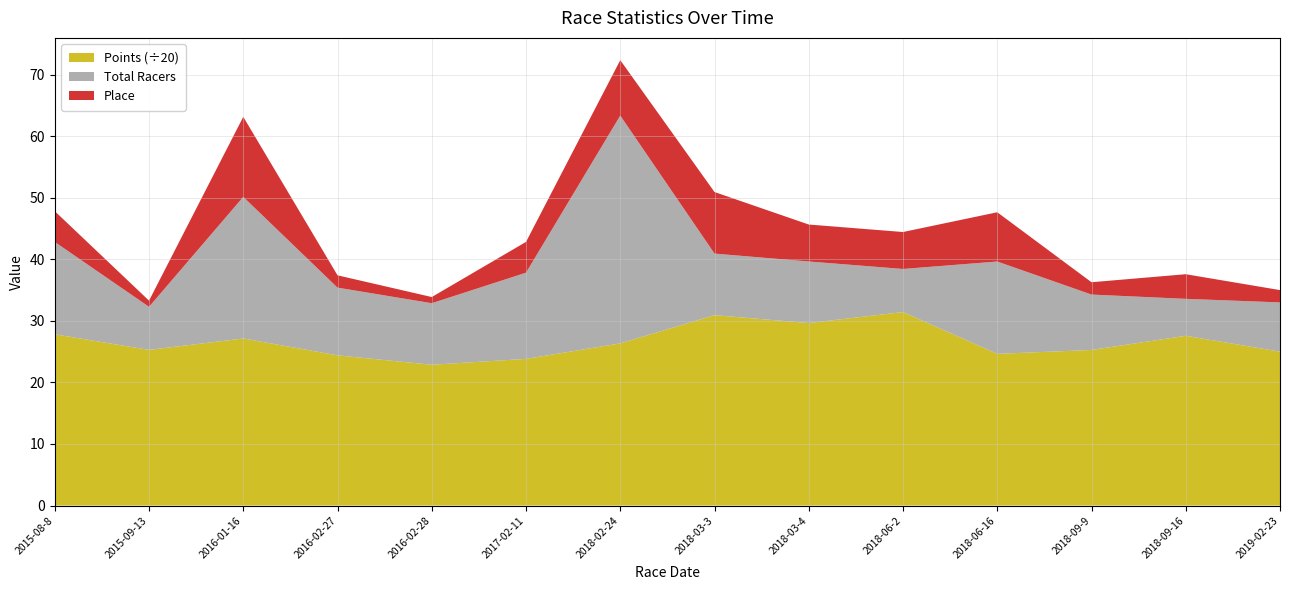

Reading left to right, what are all the values shown in this chart?

Total Racers: 2015-08-8=15.0	2015-09-13=7.0	2016-01-16=23.0	2016-02-27=11.0	2016-02-28=10.0	2017-02-11=14.0	2018-02-24=37.0	2018-03-3=10.0	2018-03-4=10.0	2018-06-2=7.0	2018-06-16=15.0	2018-09-9=9.0	2018-09-16=6.0	2019-02-23=8.0
Place: 2015-08-8=5.0	2015-09-13=1.0	2016-01-16=13.0	2016-02-27=2.0	2016-02-28=1.0	2017-02-11=5.0	2018-02-24=9.0	2018-03-3=10.0	2018-03-4=6.0	2018-06-2=6.0	2018-06-16=8.0	2018-09-9=2.0	2018-09-16=4.0	2019-02-23=2.0
Points: 2015-08-8=556.3	2015-09-13=505.6	2016-01-16=542.6	2016-02-27=487.9	2016-02-28=457.3	2017-02-11=476.4	2018-02-24=526.8	2018-03-3=618.5	2018-03-4=592.9	2018-06-2=628.5	2018-06-16=492.7	2018-09-9=505.4	2018-09-16=551.5	2019-02-23=499.9